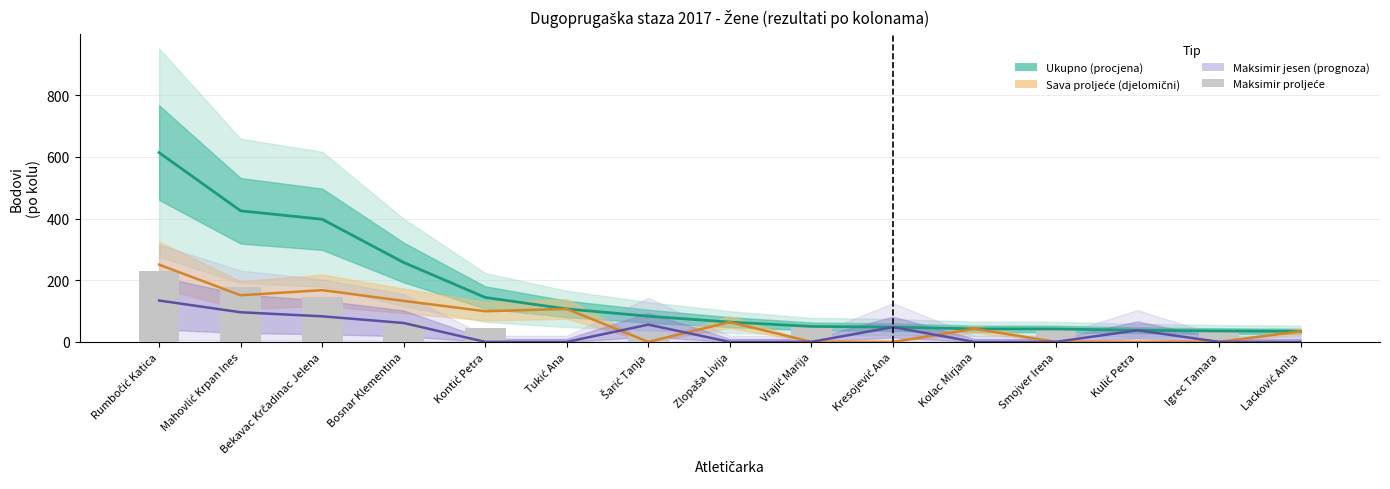

What is the value of the Maksimir proljeće bar at the 9th from the left?

50.2